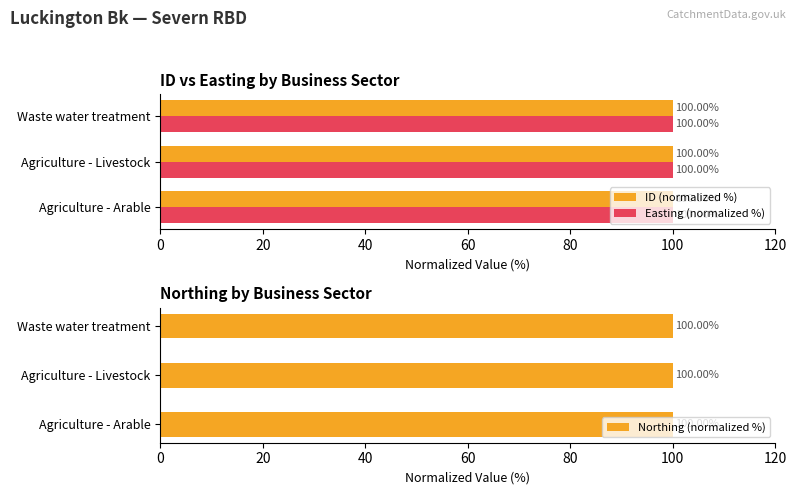

What is the average value of the Easting (normalized %) series?

100.0